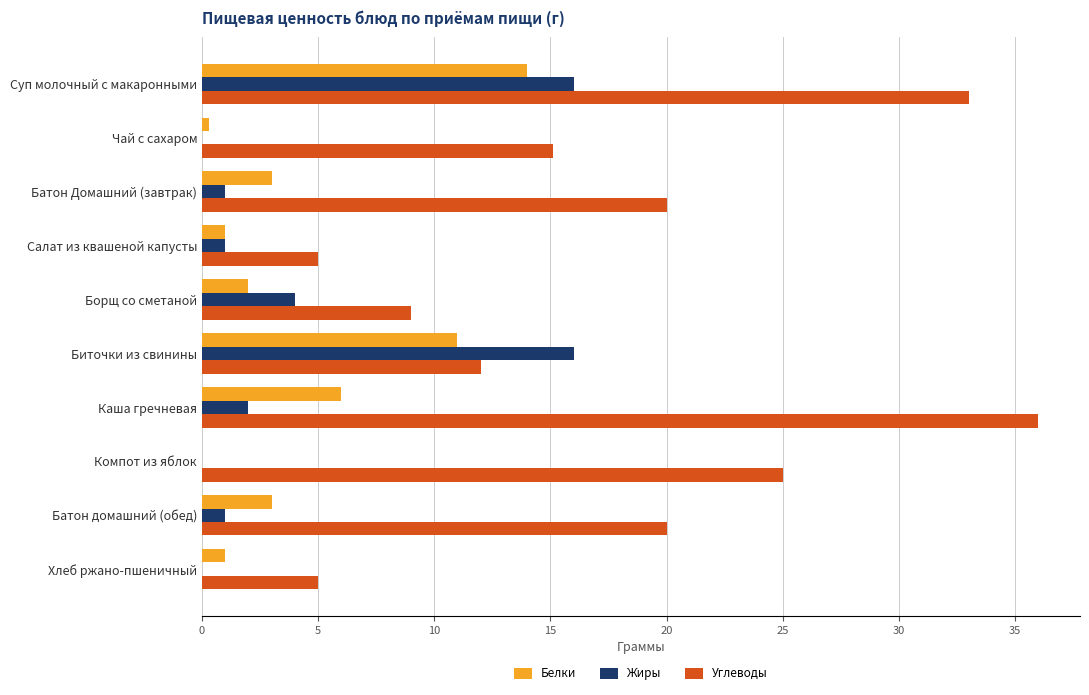

Count the number of data series in this chart.

3